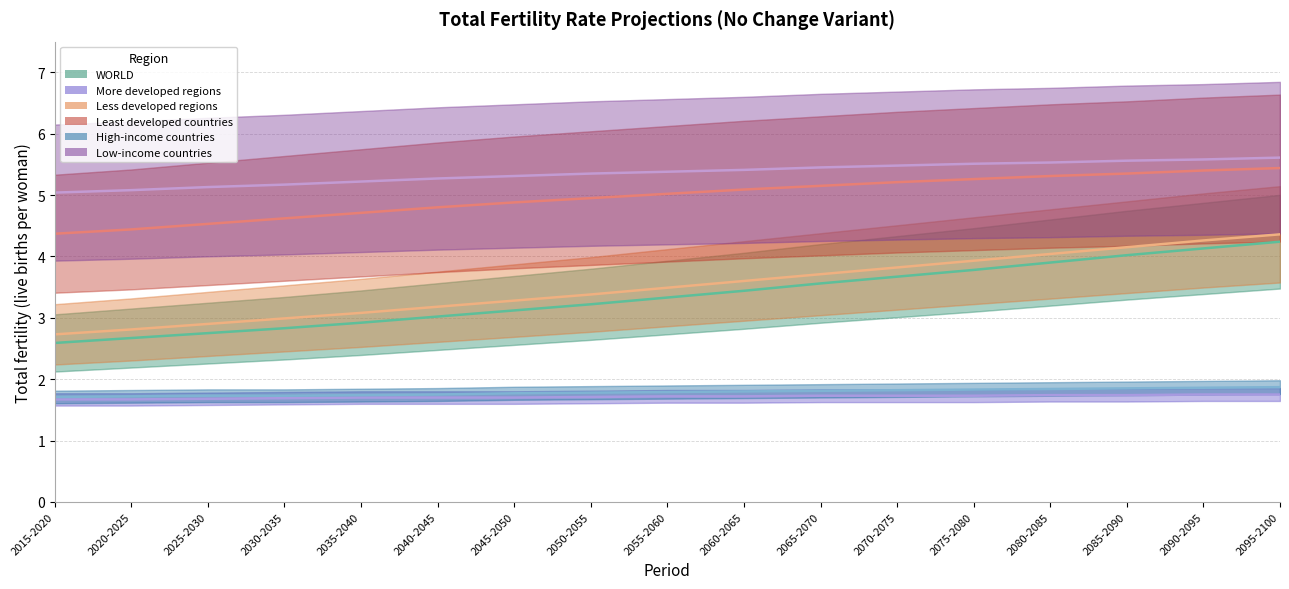

Rank the series at 2055-2060 from highest to lowest value.

Low-income countries, Least developed countries, Less developed regions, WORLD, High-income countries, More developed regions